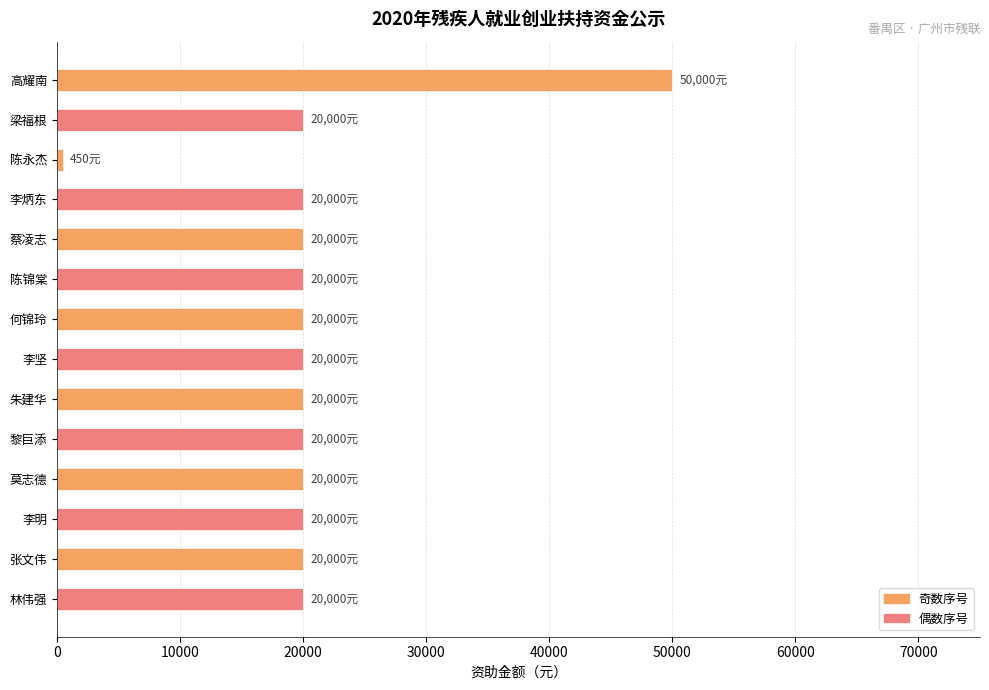

Is it true that the value at 张文伟 is 20000?

True